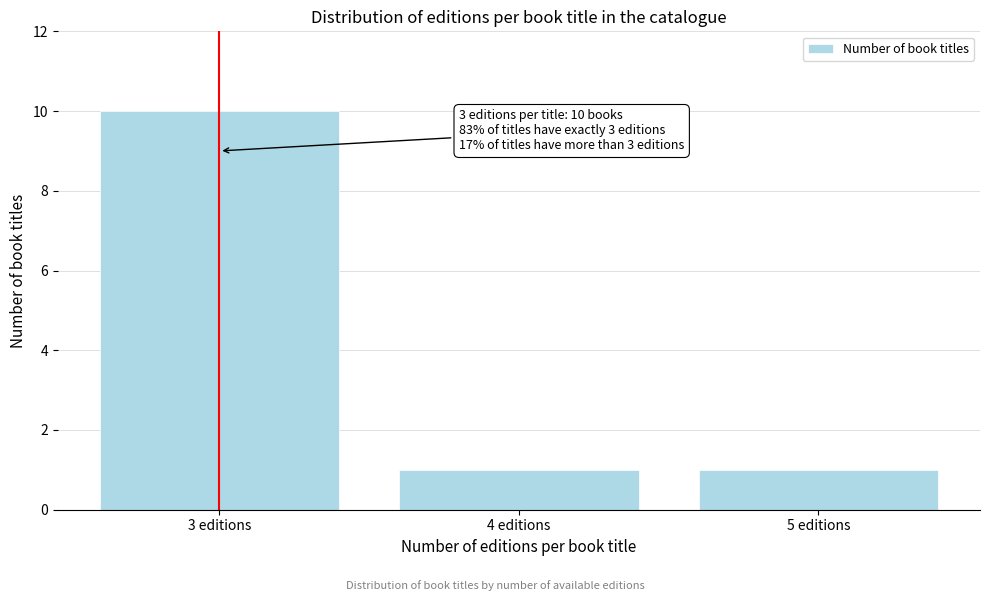

Reading right to left, transcribe all the data shown in this chart.

1	1	10